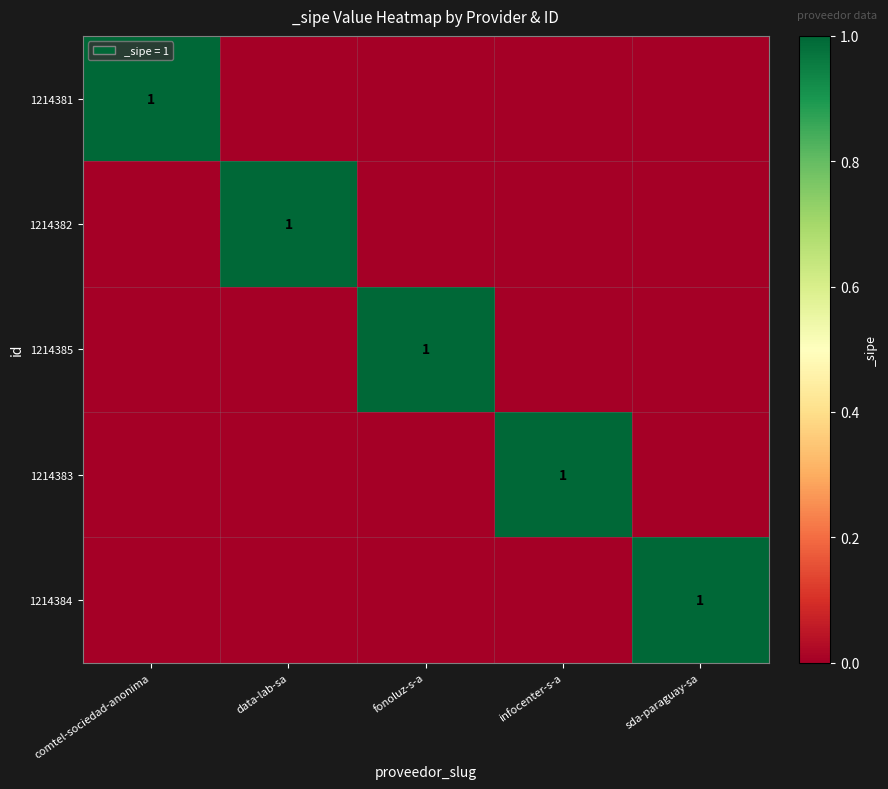

True or false: 1214384 has a value of 1 at sda-paraguay-sa.

True